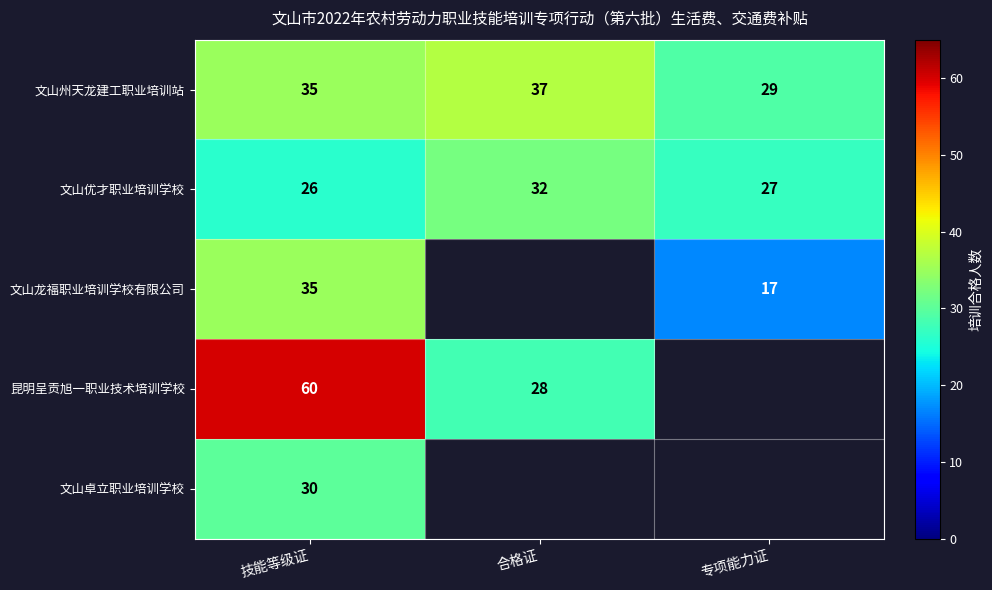

At which category is the sum across all series the highest?

技能等级证